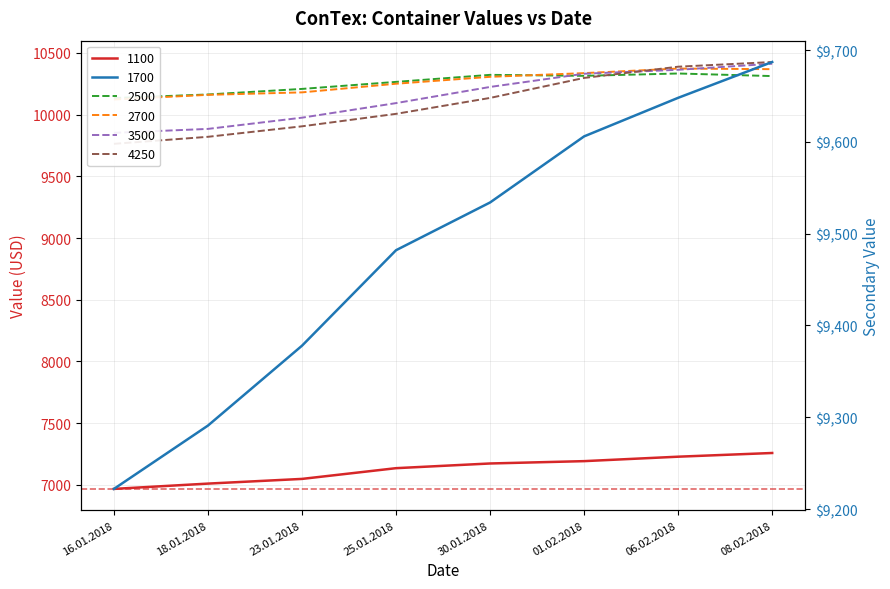

What is the greatest value displayed?

10426